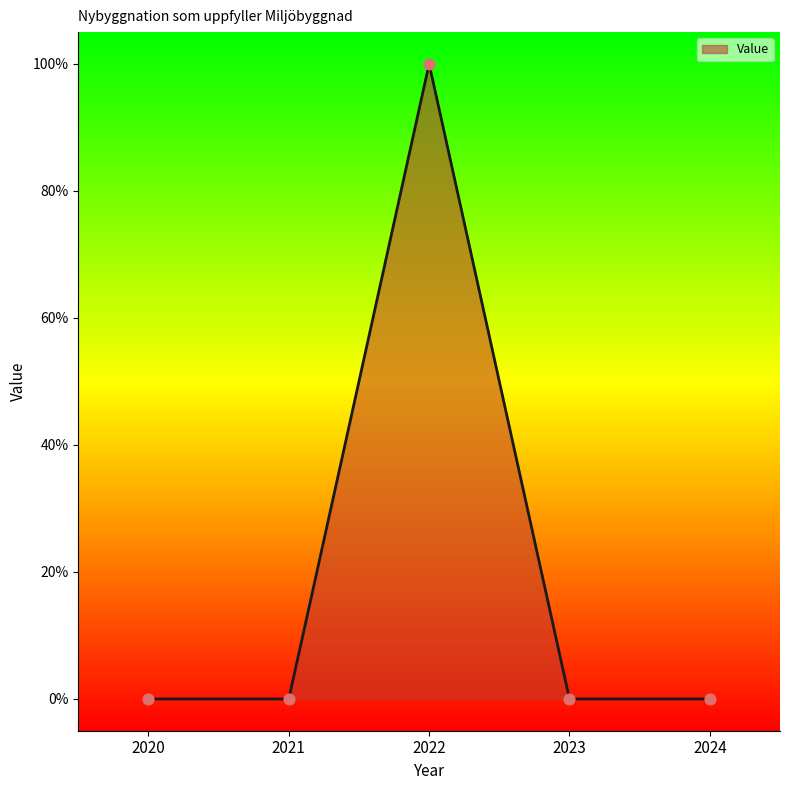

Between 2022 and 2021, which is larger?

2022